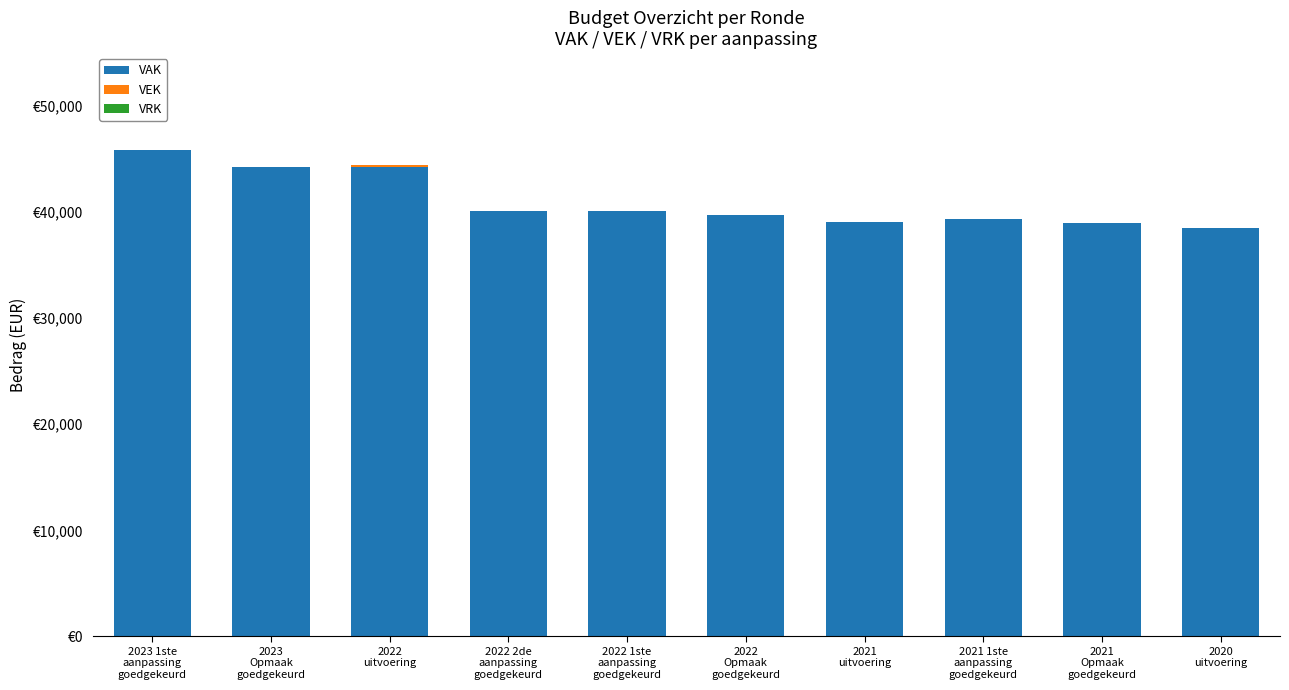

Reading left to right, transcribe all the data shown in this chart.

VAK: 2023 1ste
aanpassing
goedgekeurd=45839	2023
Opmaak
goedgekeurd=44221	2022
uitvoering=44427	2022 2de
aanpassing
goedgekeurd=40080	2022 1ste
aanpassing
goedgekeurd=40080	2022
Opmaak
goedgekeurd=39778	2021
uitvoering=39096	2021 1ste
aanpassing
goedgekeurd=39355	2021
Opmaak
goedgekeurd=38994	2020
uitvoering=38529
VEK: 2023 1ste
aanpassing
goedgekeurd=0	2023
Opmaak
goedgekeurd=0	2022
uitvoering=169	2022 2de
aanpassing
goedgekeurd=0	2022 1ste
aanpassing
goedgekeurd=0	2022
Opmaak
goedgekeurd=0	2021
uitvoering=0	2021 1ste
aanpassing
goedgekeurd=0	2021
Opmaak
goedgekeurd=0	2020
uitvoering=4
VRK: 2023 1ste
aanpassing
goedgekeurd=0	2023
Opmaak
goedgekeurd=0	2022
uitvoering=0	2022 2de
aanpassing
goedgekeurd=0	2022 1ste
aanpassing
goedgekeurd=0	2022
Opmaak
goedgekeurd=0	2021
uitvoering=0	2021 1ste
aanpassing
goedgekeurd=0	2021
Opmaak
goedgekeurd=0	2020
uitvoering=0